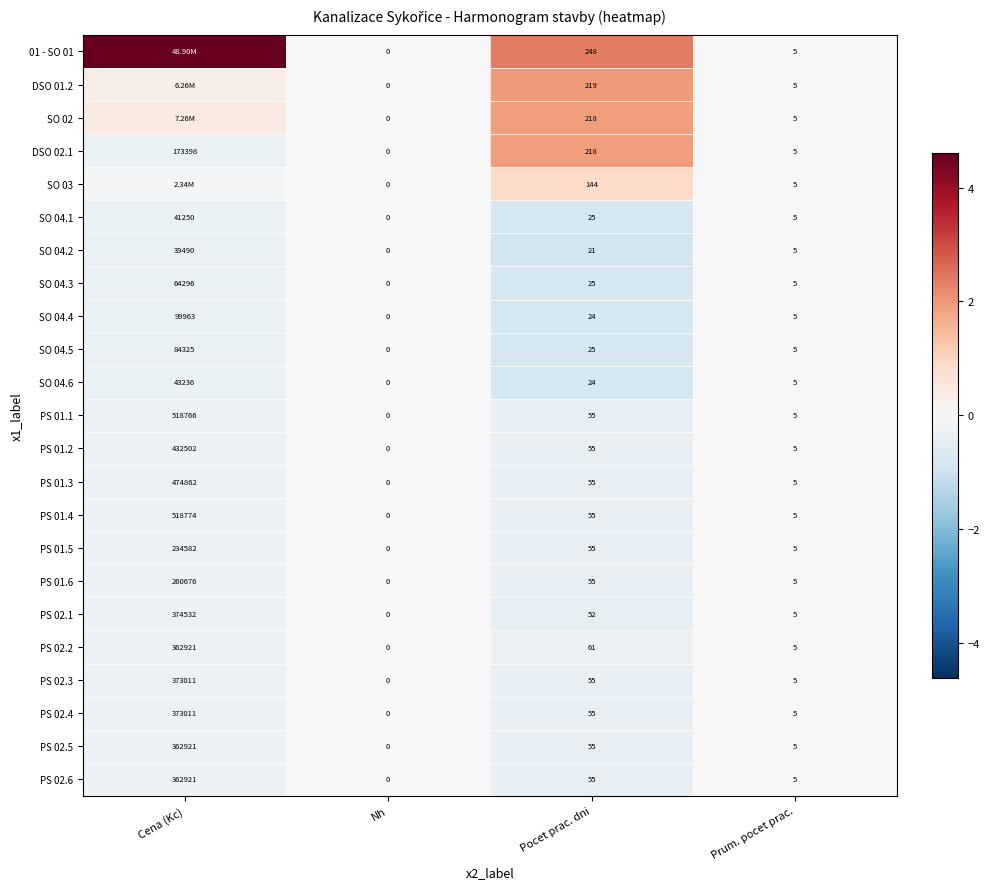

At which label does PS 01.4 reach its minimum?

Nh